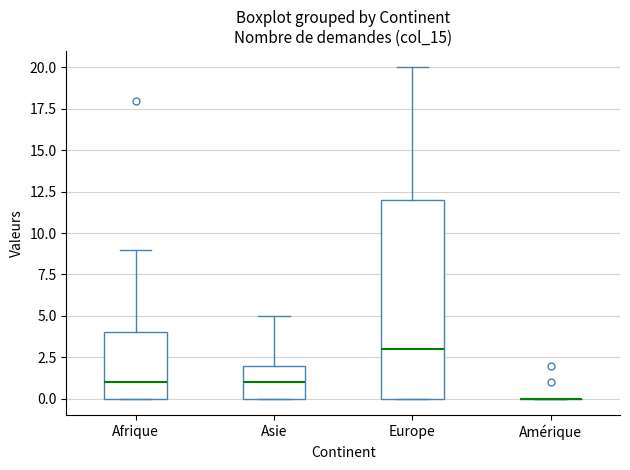

Reading left to right, read every box against the y-axis: the position of its median line, the range the box covers, and the ends of its whiskers. The values are not printed on the chart, so give them approximately, as read against the axis.

Afrique: median 1, box 0 to 4, whiskers 0 to 9
Asie: median 1, box 0 to 2, whiskers 0 to 5
Europe: median 3, box 0 to 12, whiskers 0 to 20
Amérique: box collapsed to a line at 0, whiskers 0 to 0